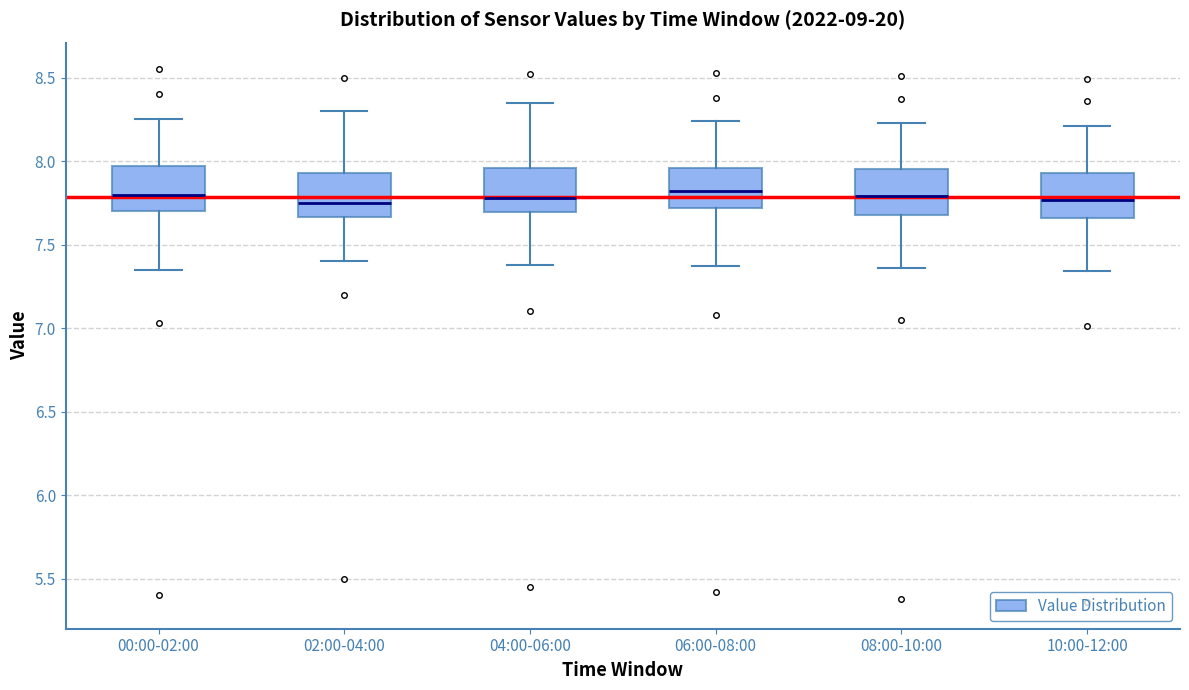

Where does the median line of the box for 02:00-04:00 sit on the y-axis? The values are not printed on the chart, so give them approximately, as read against the axis.

7.75